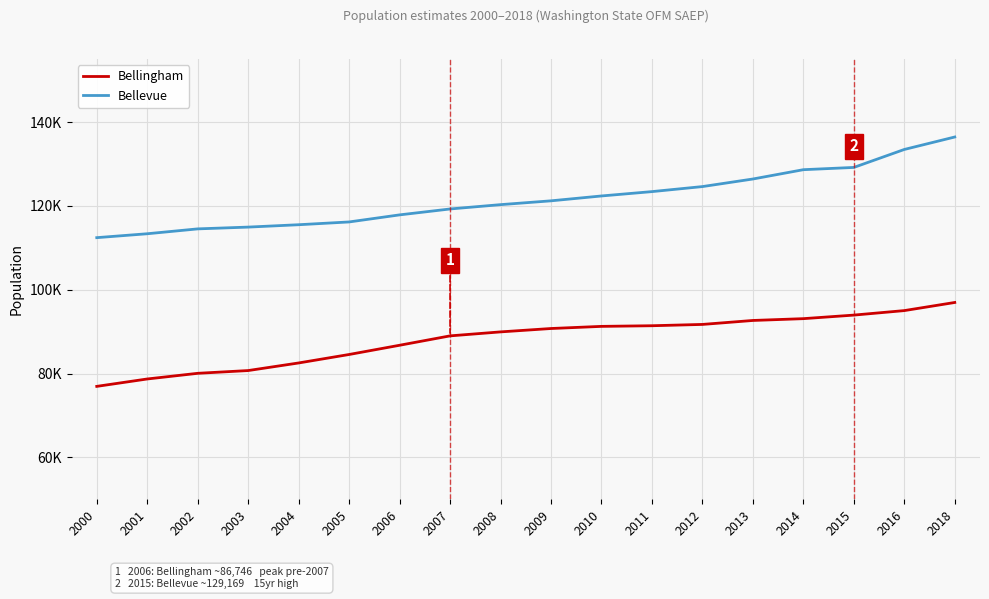

Does the chart display data point markers on the line(s)?

No